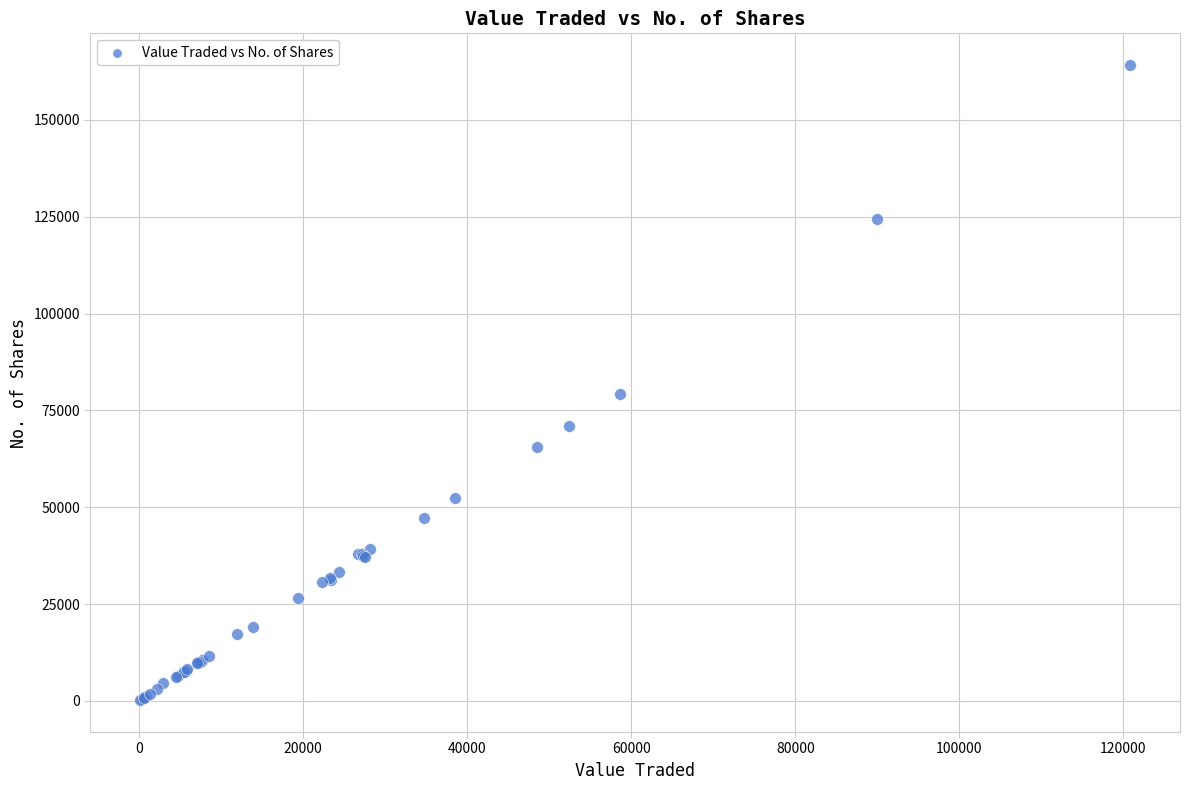

What Y value in the scatter plot is closest to 82159?

79307